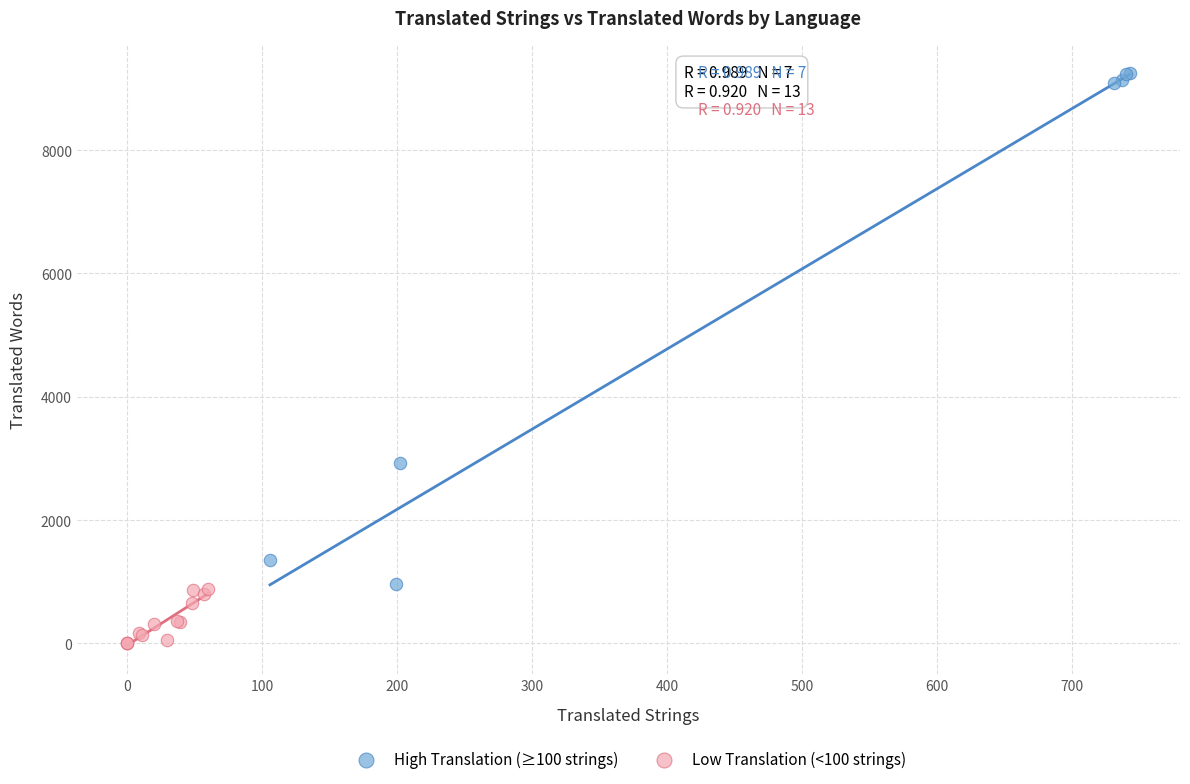

Which series reaches the maximum Y coordinate?

High Translation (≥100 strings)